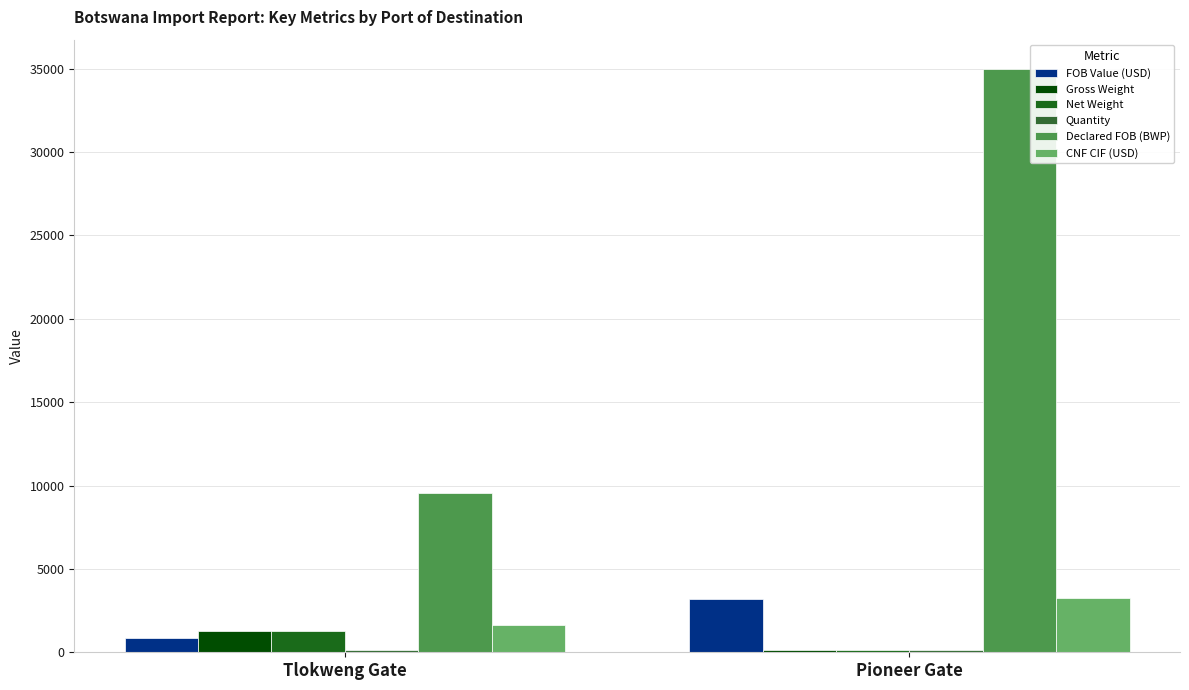

What position from the left is Pioneer Gate?

2